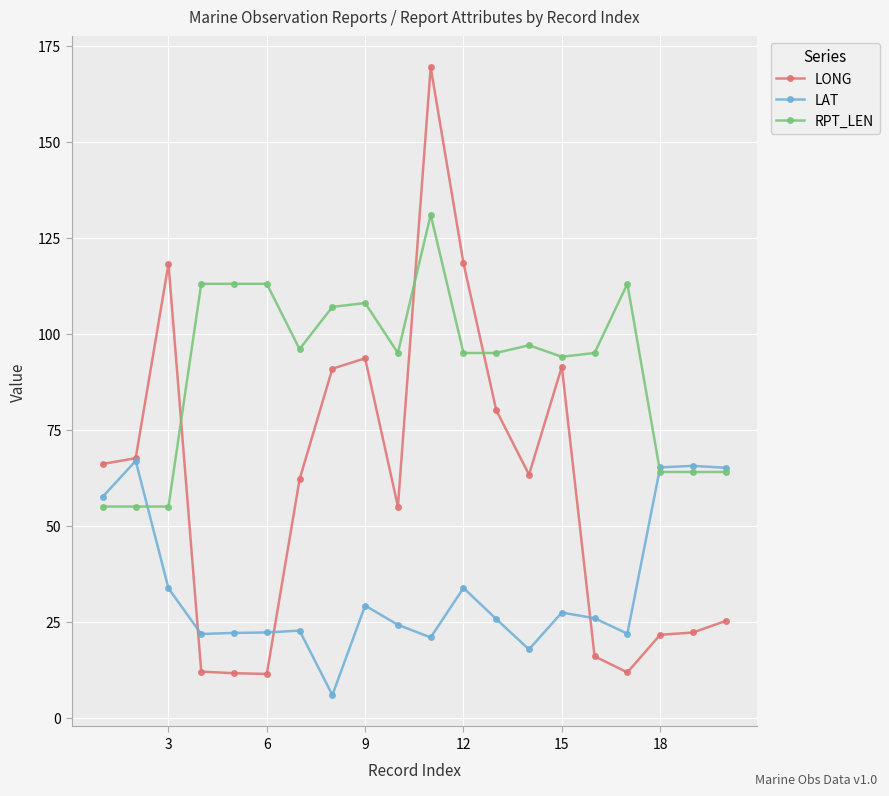

Rank the series by their average value, from highest to lowest.

RPT_LEN, LONG, LAT